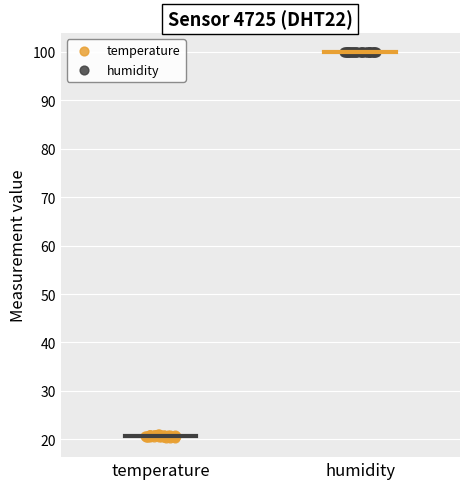

Which series reaches the minimum Y coordinate?

temperature